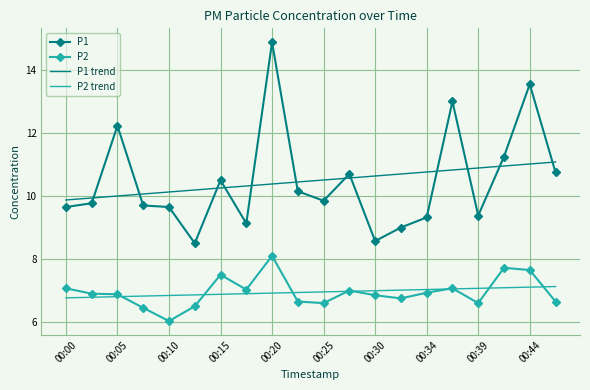

Count the number of data series in this chart.

4